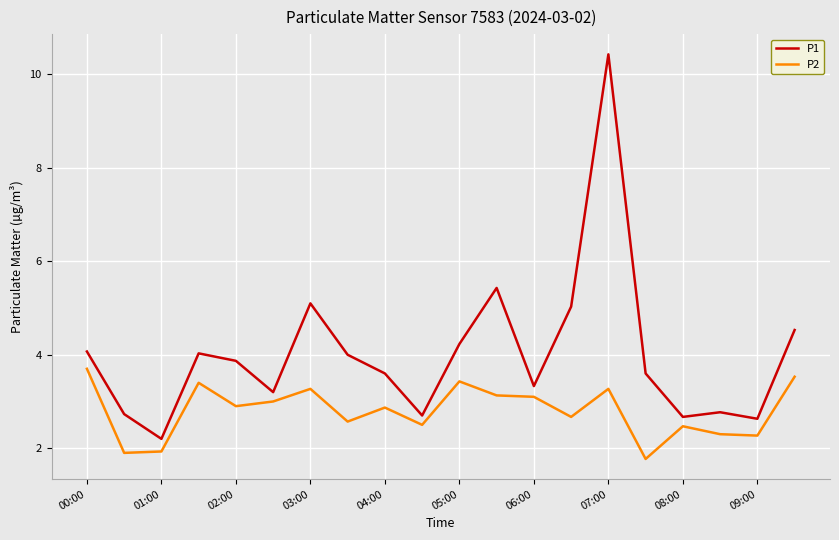

What is the minimum value shown in the chart?

1.8